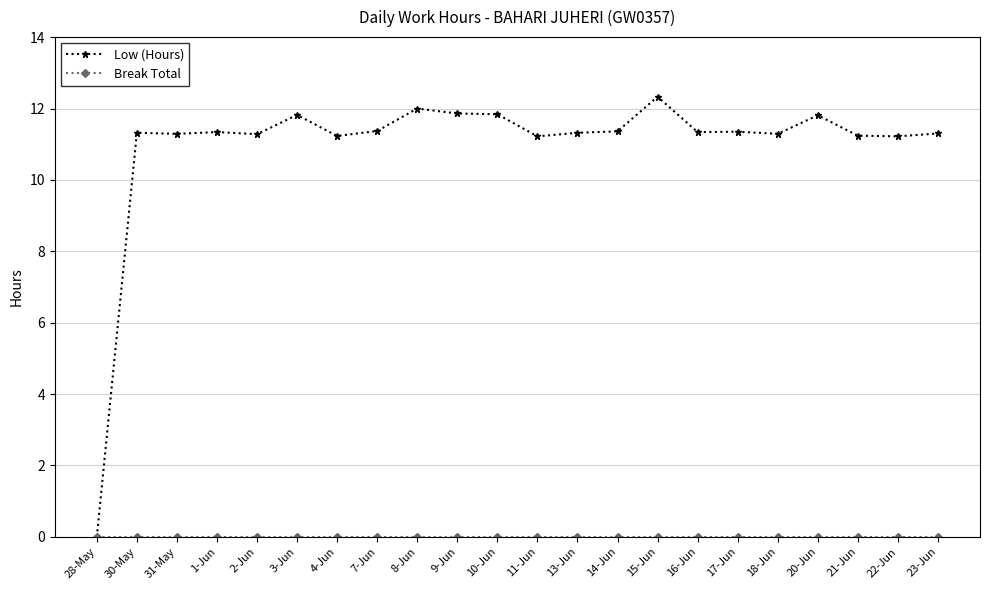

Which series has the largest range (max minus min)?

Low (Hours)